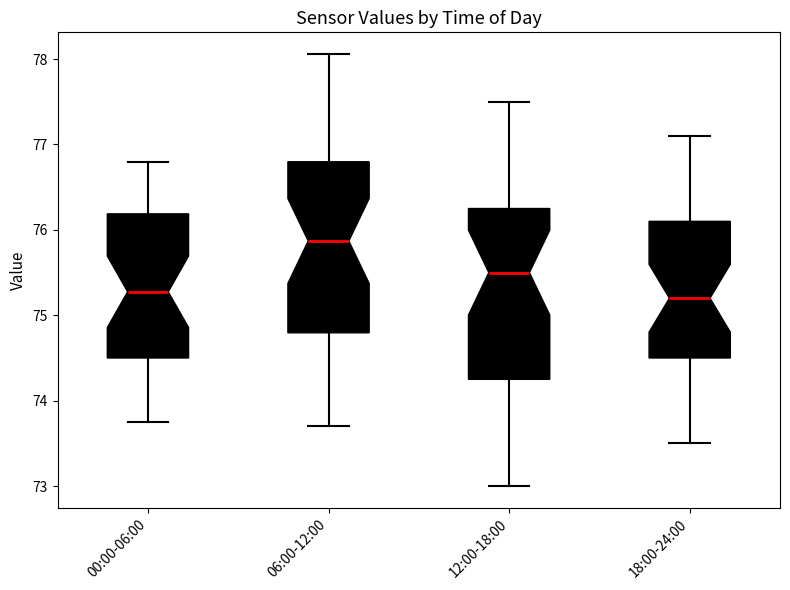

Reading left to right, transcribe this box plot: for each box, give where its median line is, the range the box spans, and where its two whiskers end, as read against the y-axis. The values are not printed on the chart, so give them approximately, as read against the axis.

00:00-06:00: median 75.3, box 74.5 to 76.2, whiskers 73.8 to 76.8
06:00-12:00: median 75.9, box 74.8 to 76.8, whiskers 73.7 to 78.1
12:00-18:00: median 75.5, box 74.3 to 76.3, whiskers 73.0 to 77.5
18:00-24:00: median 75.2, box 74.5 to 76.1, whiskers 73.5 to 77.1